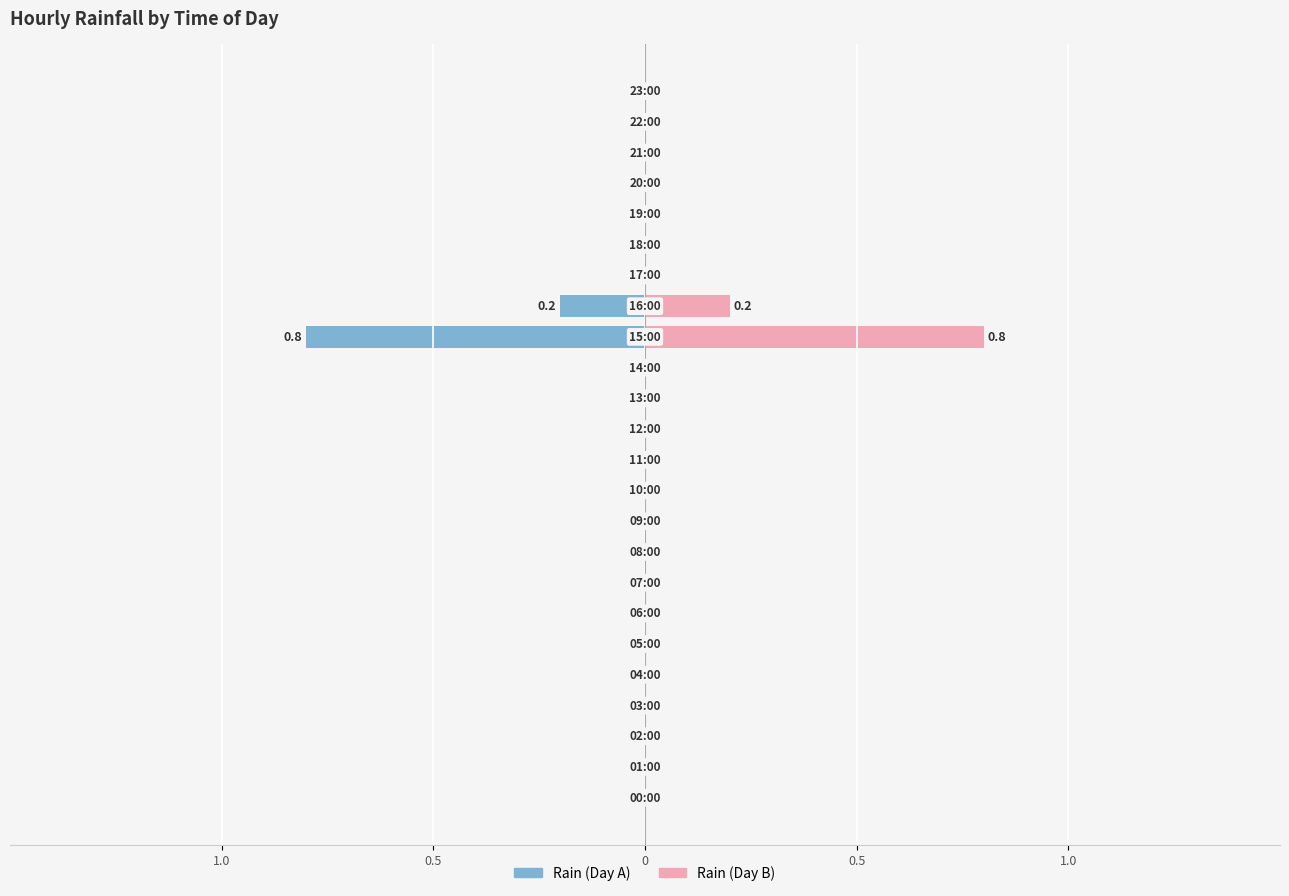

How many distinct data groups are displayed?

2